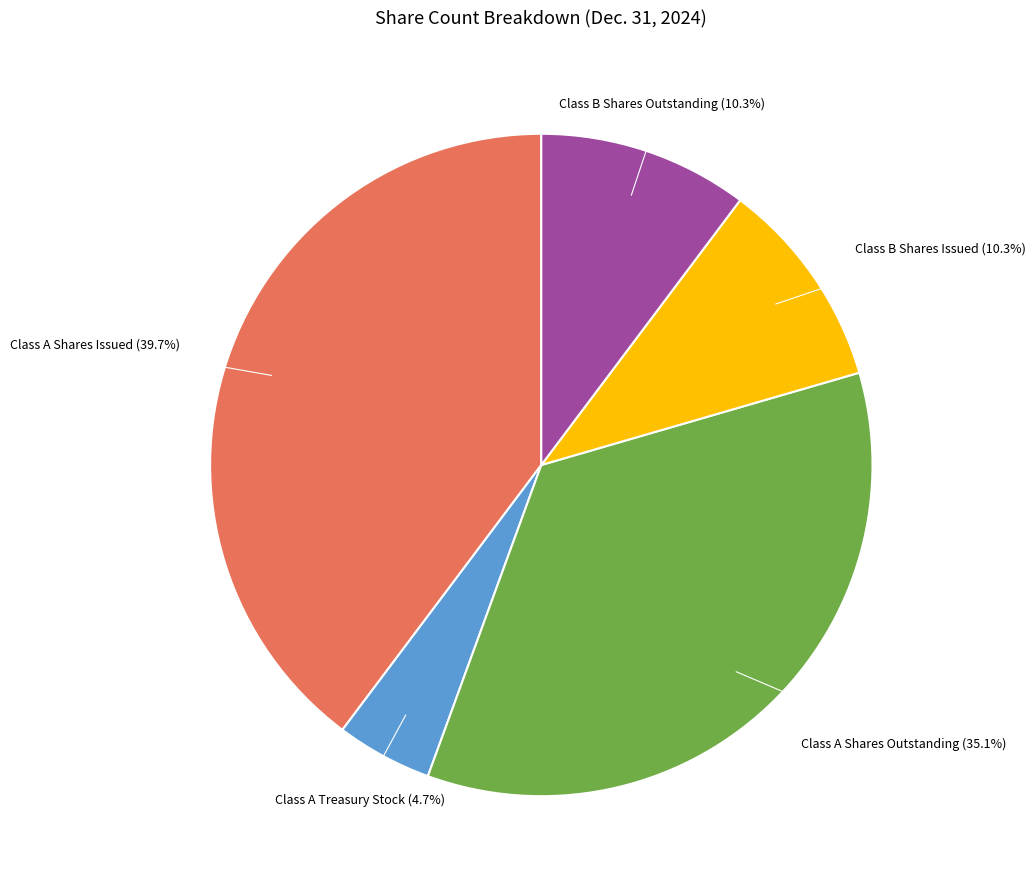

Does any single category account for the majority?

No